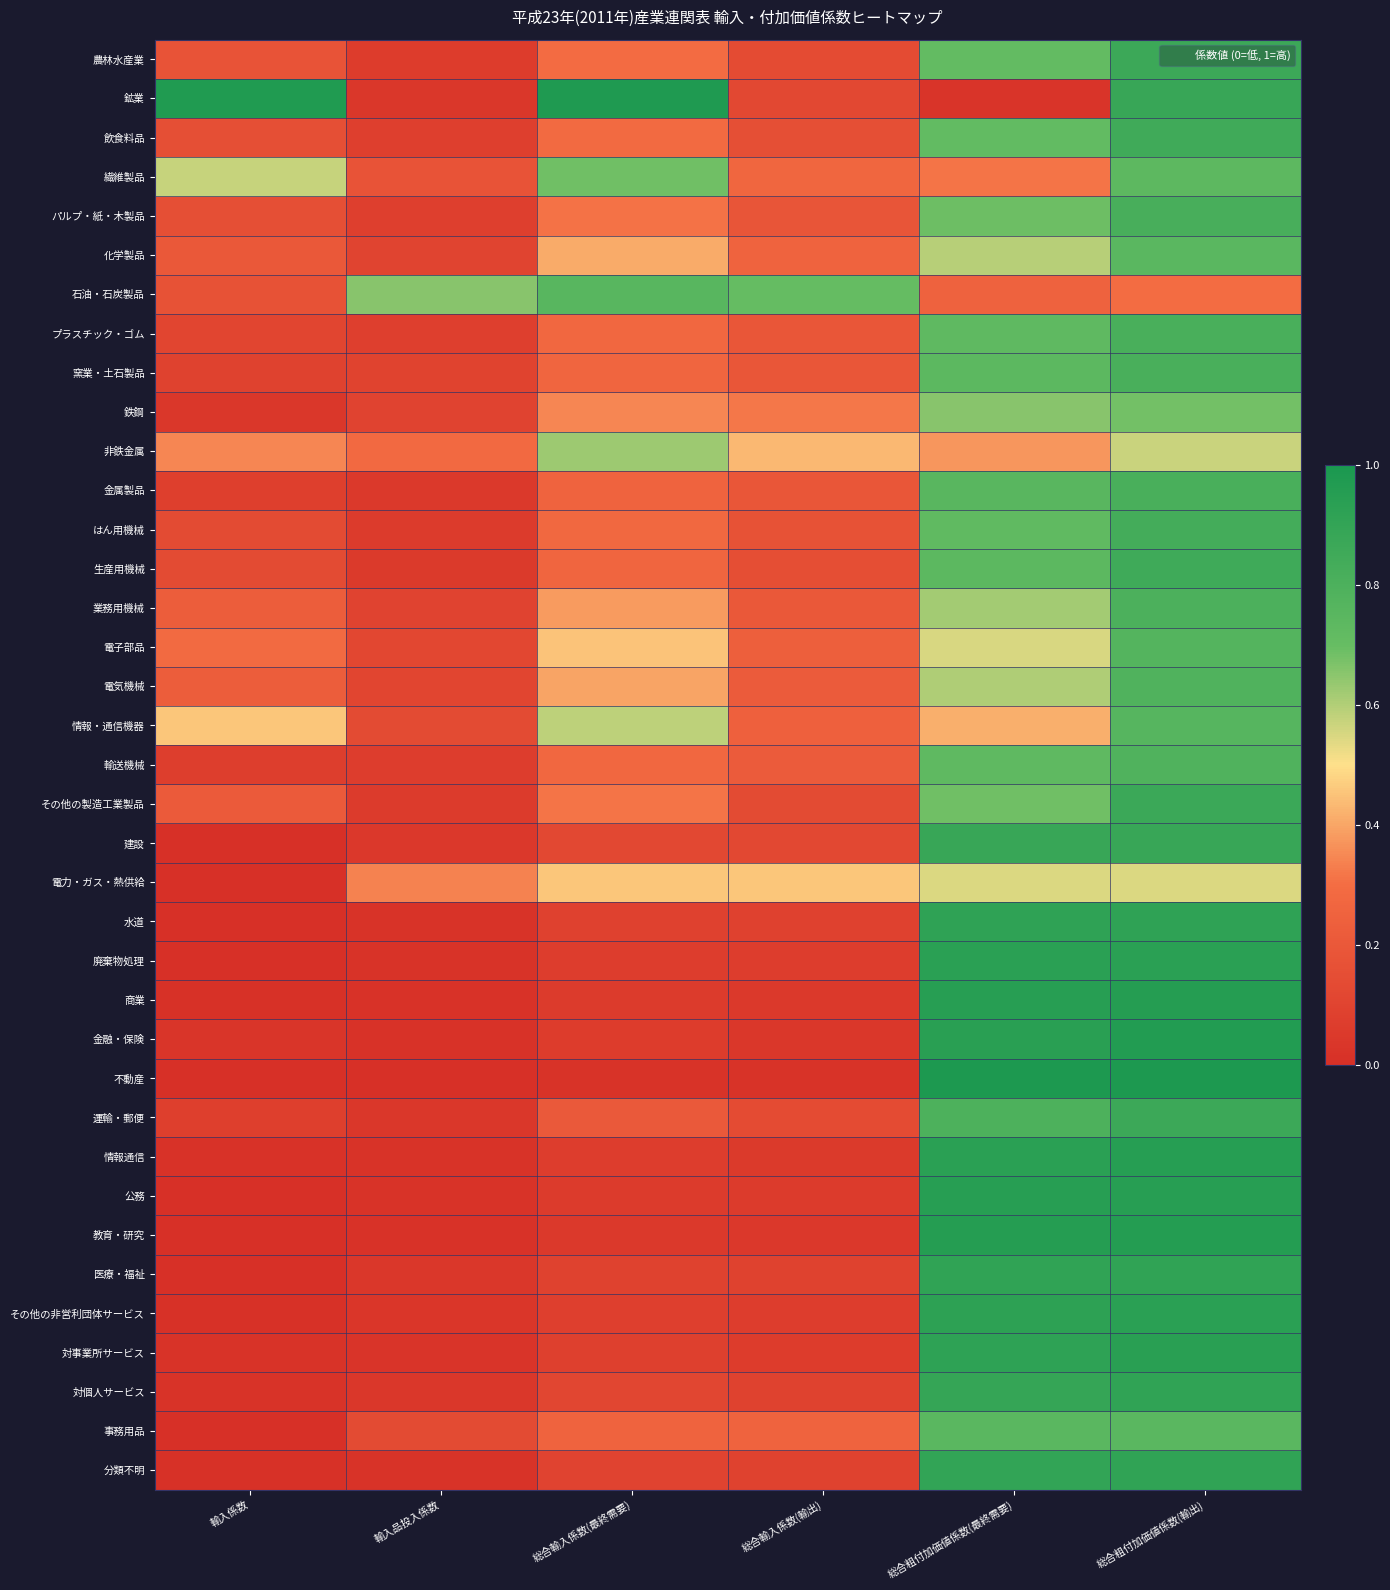

Between 輸入係数 and 総合粗付加価値係数(輸出), which series saw the biggest shift?

不動産